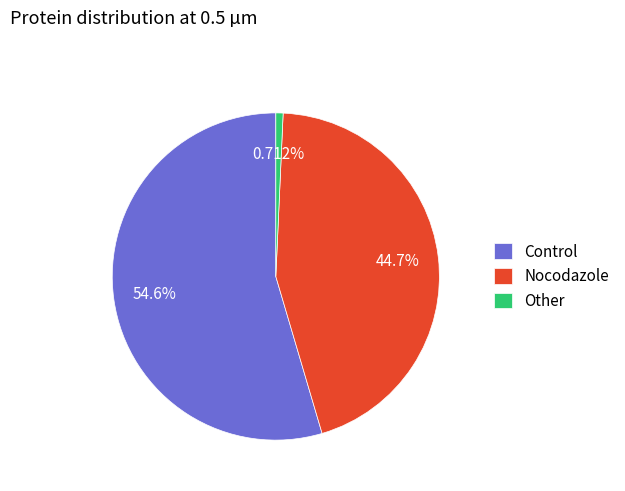

The Other slice represents 11% of the pie. True or false?

False